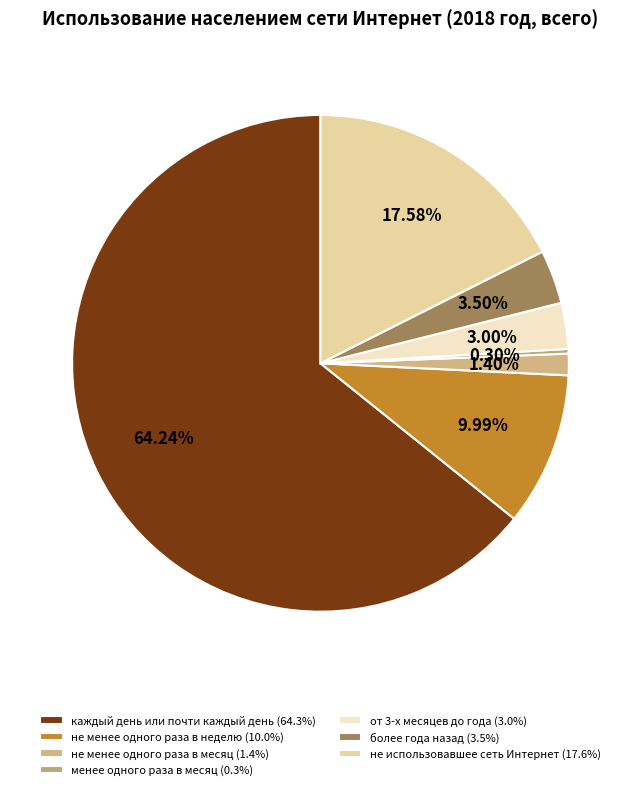

What percentage is the не менее одного раза в неделю slice, to the nearest percent?

10%